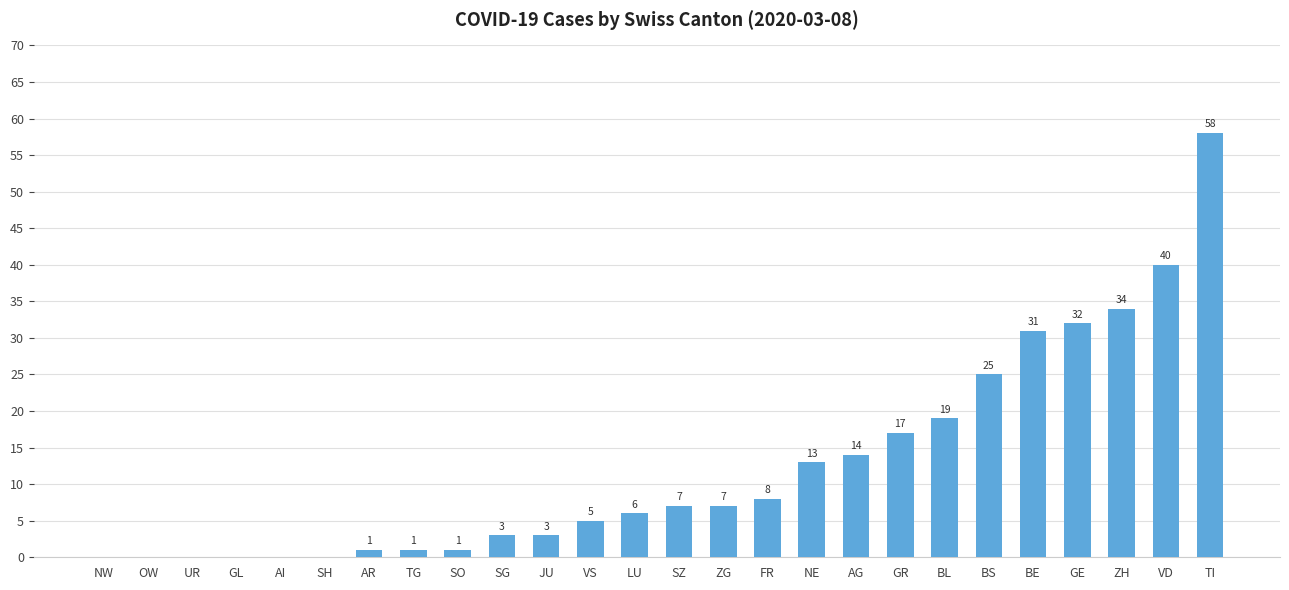

What is the sum of all values?

325